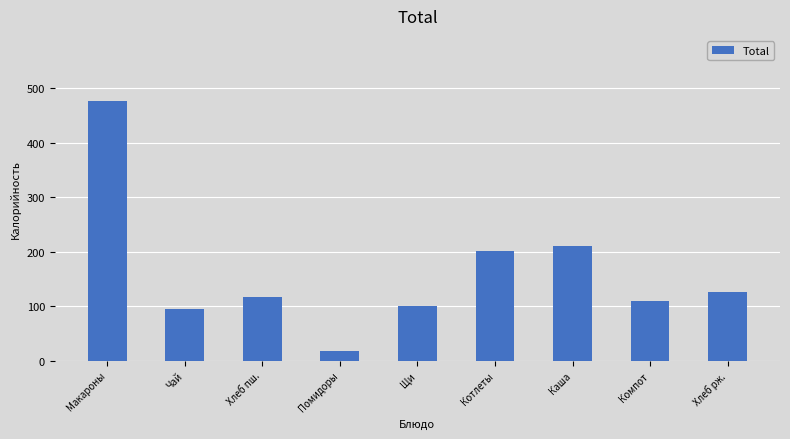

Rank the categories by value from lowest to highest.

Помидоры, Чай, Щи, Компот, Хлеб пш., Хлеб рж., Котлеты, Каша, Макароны